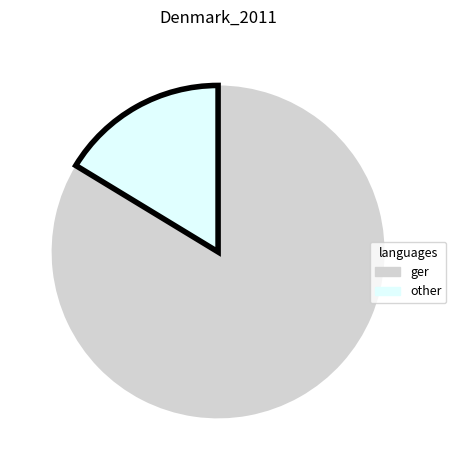

Does any single category account for the majority?

Yes